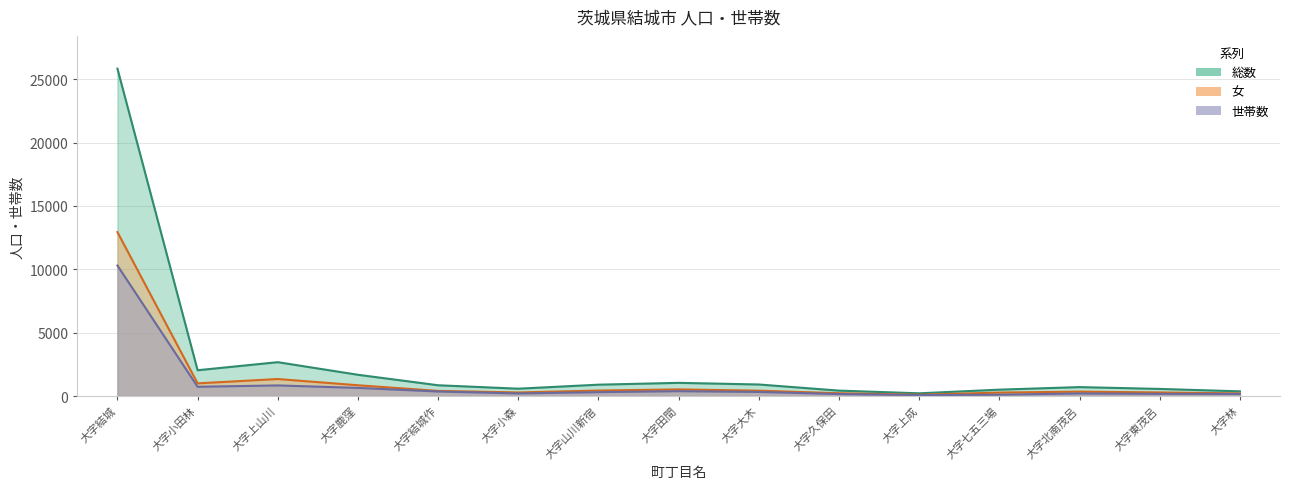

List the labels in order of 総数 value, largest first.

大字結城, 大字上山川, 大字小田林, 大字鹿窪, 大字田間, 大字大木, 大字山川新宿, 大字結城作, 大字北南茂呂, 大字小森, 大字東茂呂, 大字七五三場, 大字久保田, 大字林, 大字上成